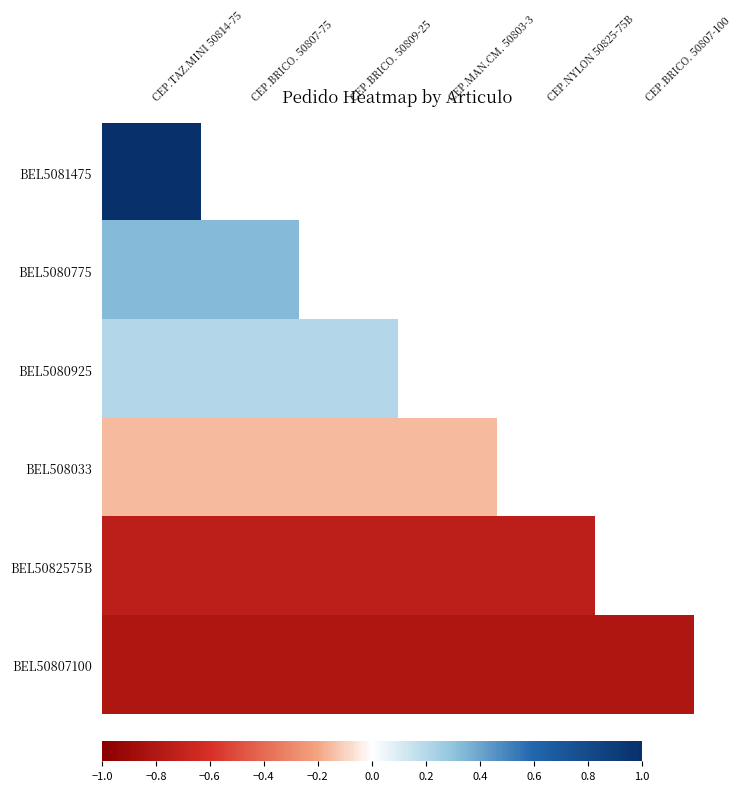

List the series in order of their overall mean, highest first.

BEL5081475, BEL5080775, BEL5080925, BEL508033, BEL5082575B, BEL50807100